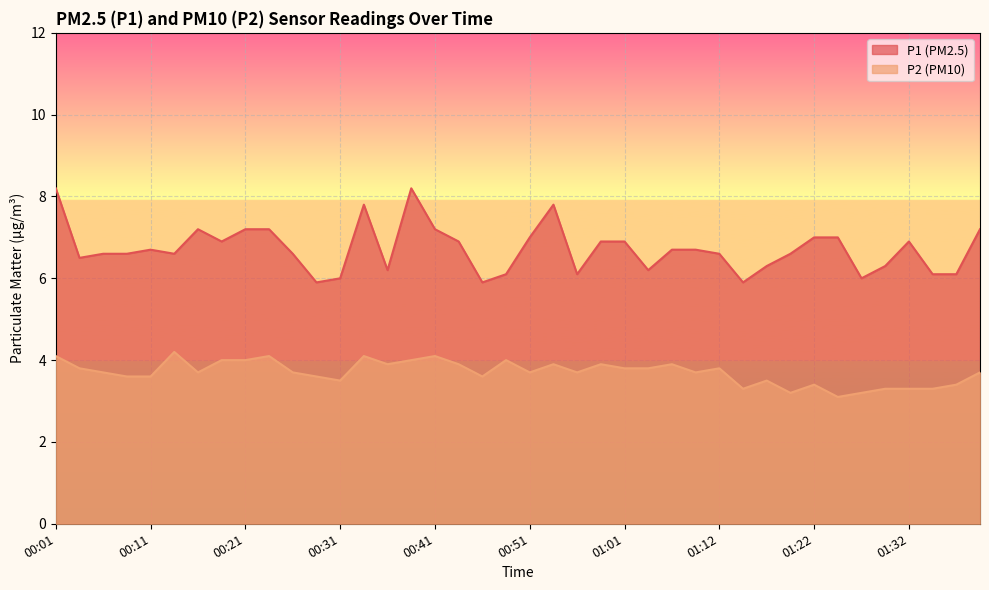

Rank the series by their average value, from lowest to highest.

P2 (PM10), P1 (PM2.5)